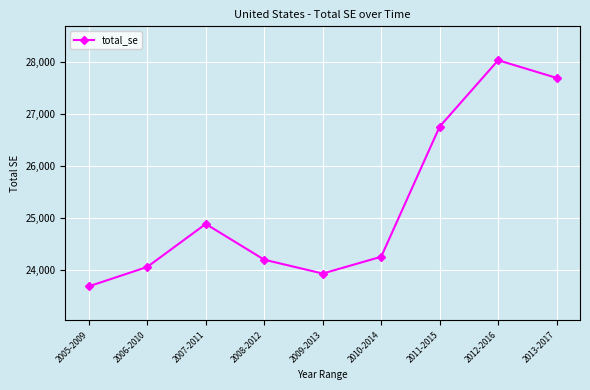

Where is the data nearest to the value 25861?

2011-2015